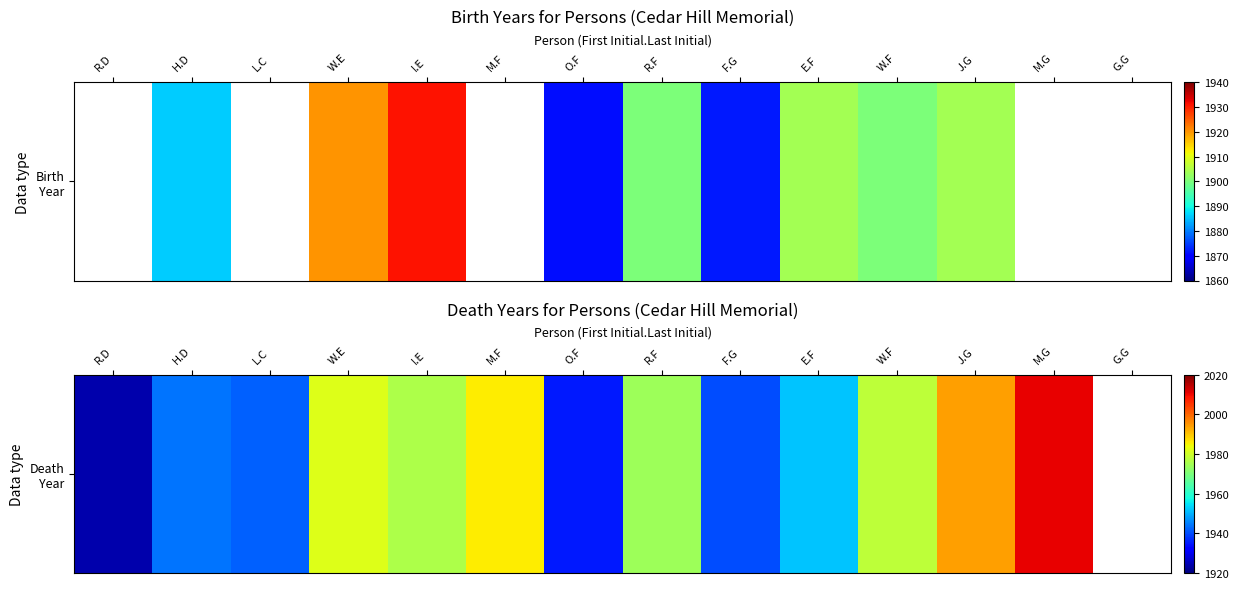

Which has a higher value, H.D or E.F?

E.F